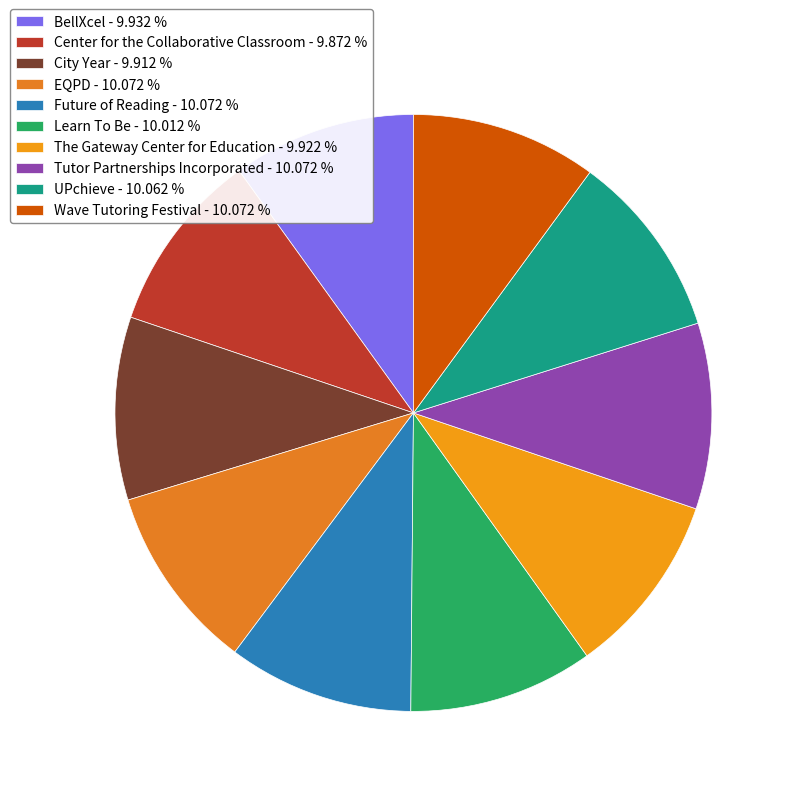

To the nearest percent, what is the combined percentage of The Gateway Center for Education and EQPD?

20%